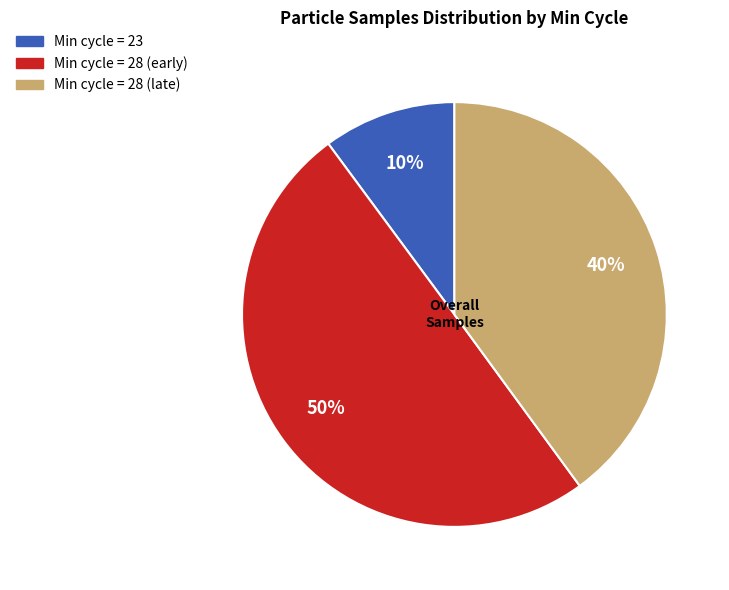

To the nearest percent, what is the difference between the largest and smallest slice percentages?

40%